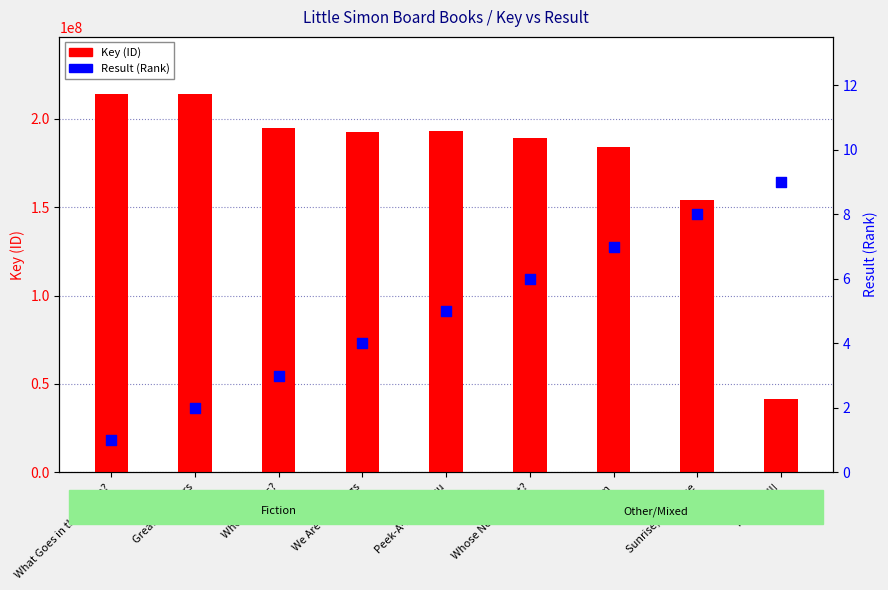

What is the total value across all series at We Are Earthlings?

192418200